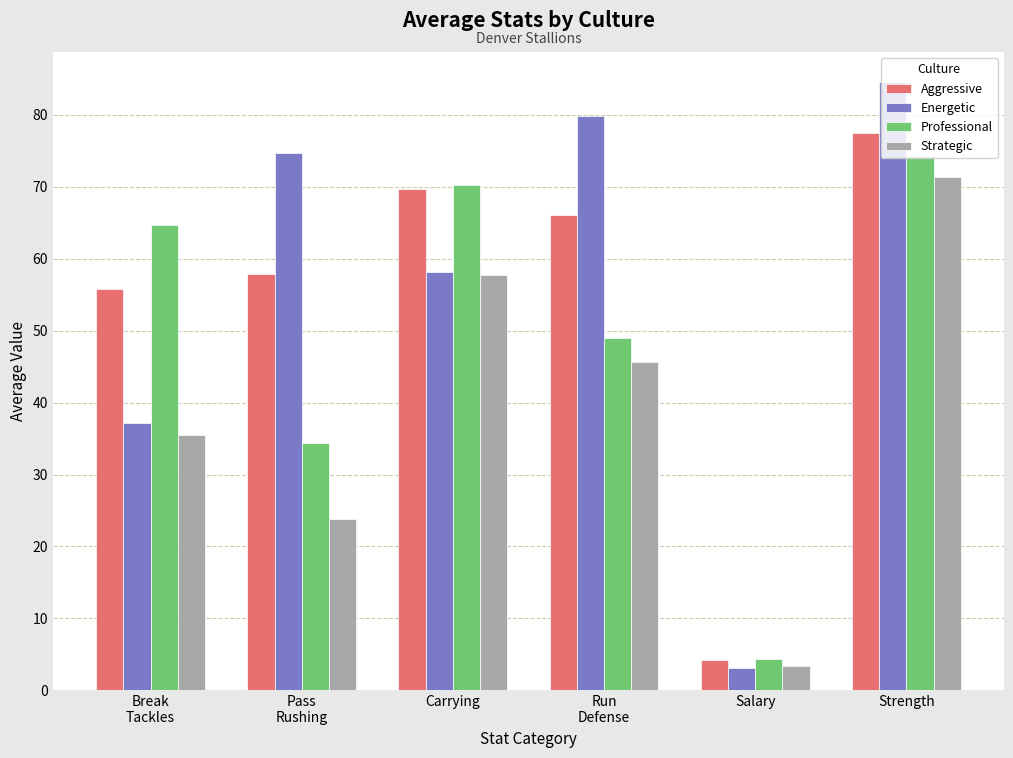

Which series has the largest total across all categories?

Energetic